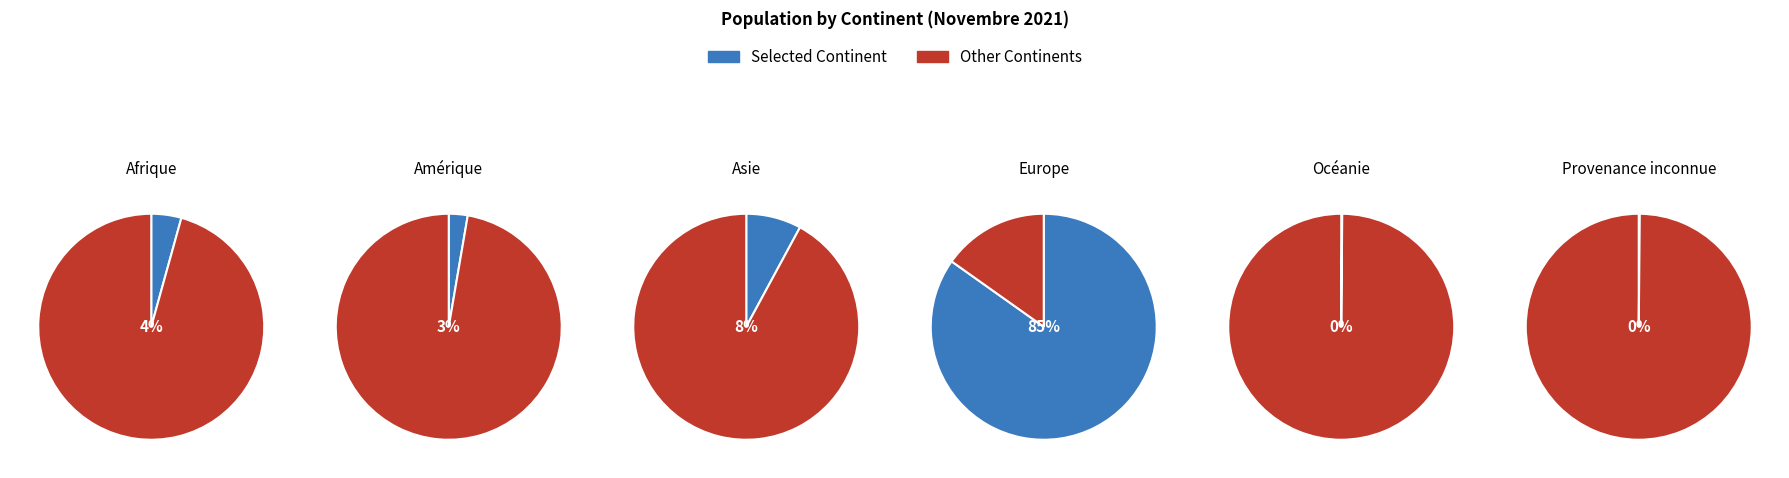

Which slice is the largest?

Europe